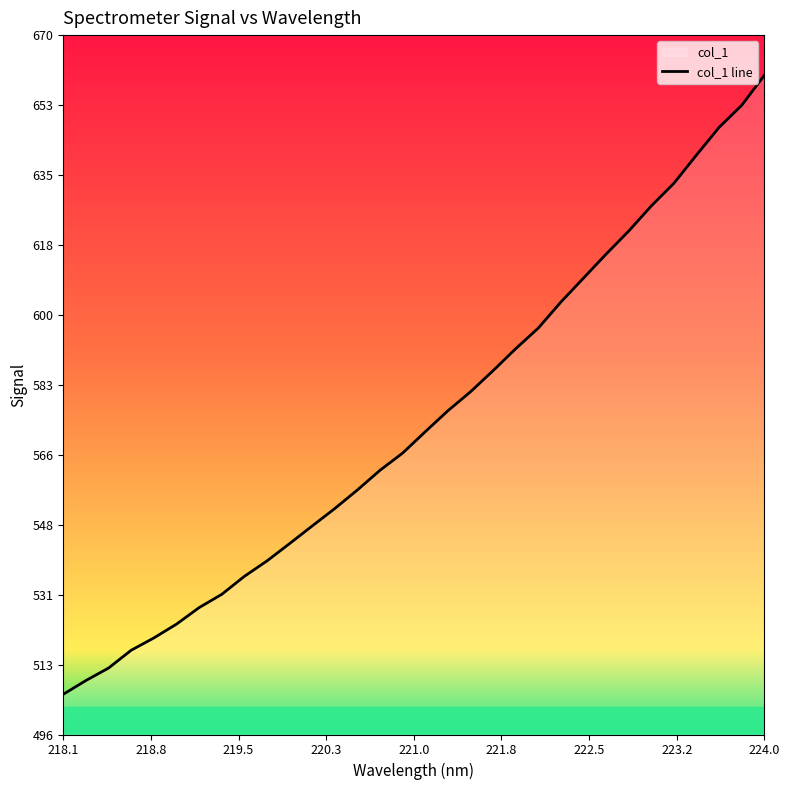

What is the smallest value displayed?

506.1